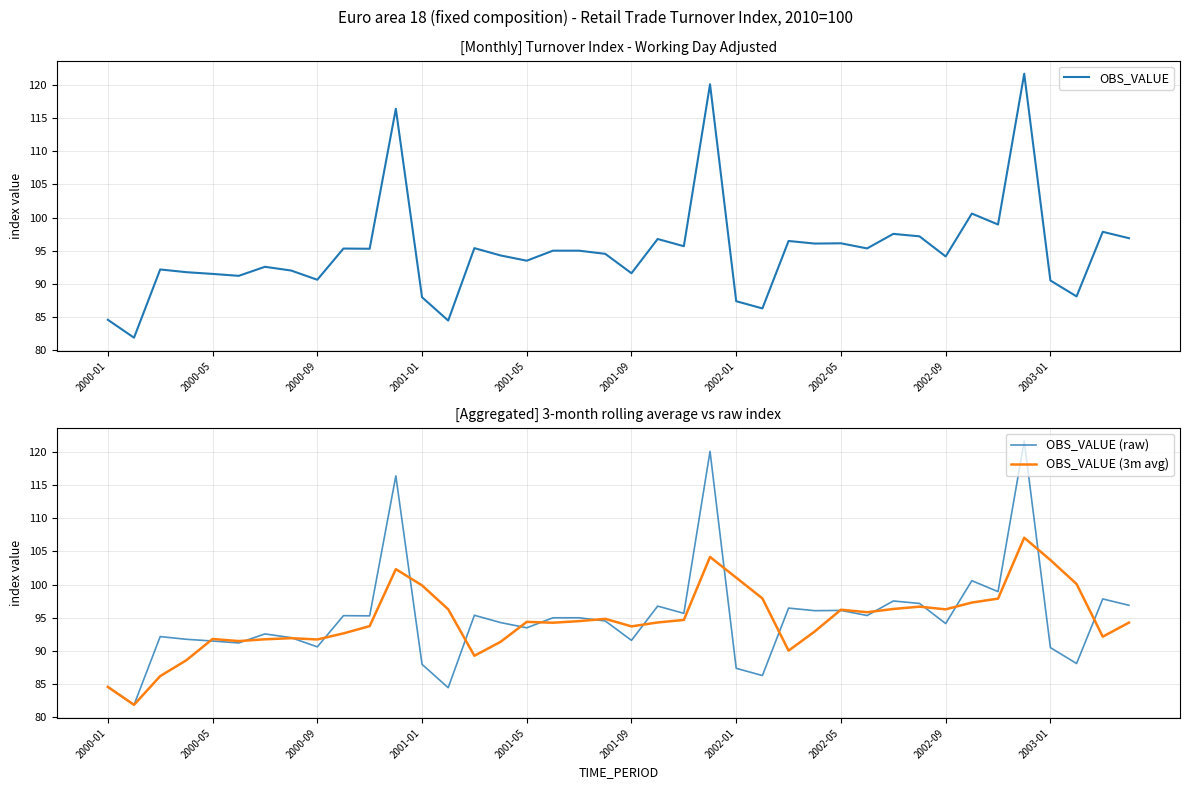

True or false: OBS_VALUE has more than 0 interior local peaks.

True